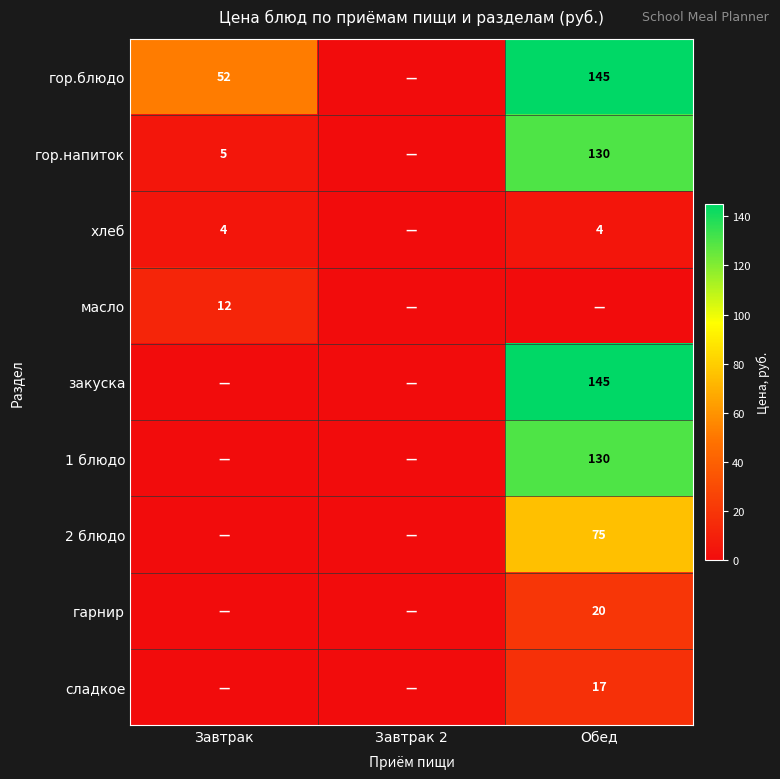

Is it true that закуска equals 145 at Обед?

True